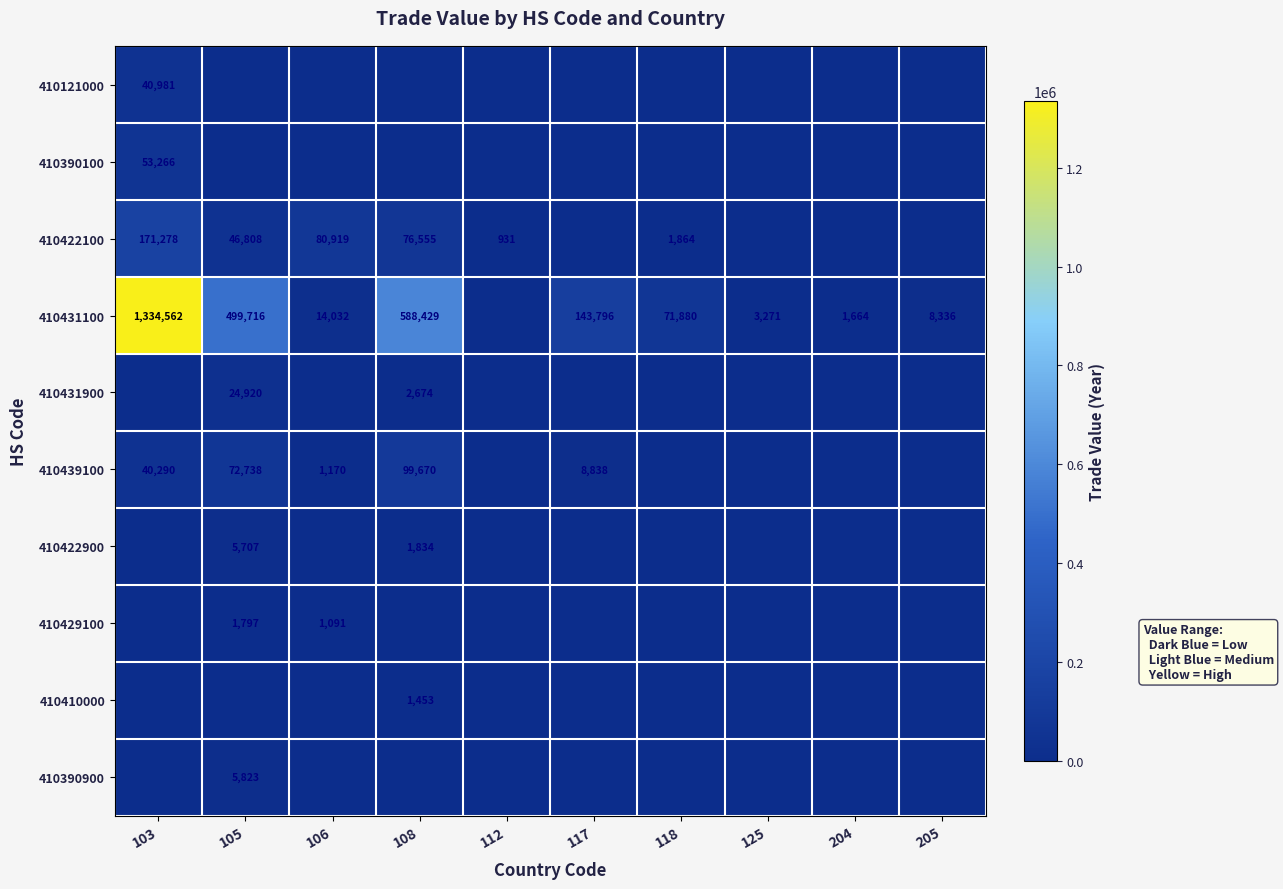

The 410422100 series shows 80919 at 106. True or false?

True